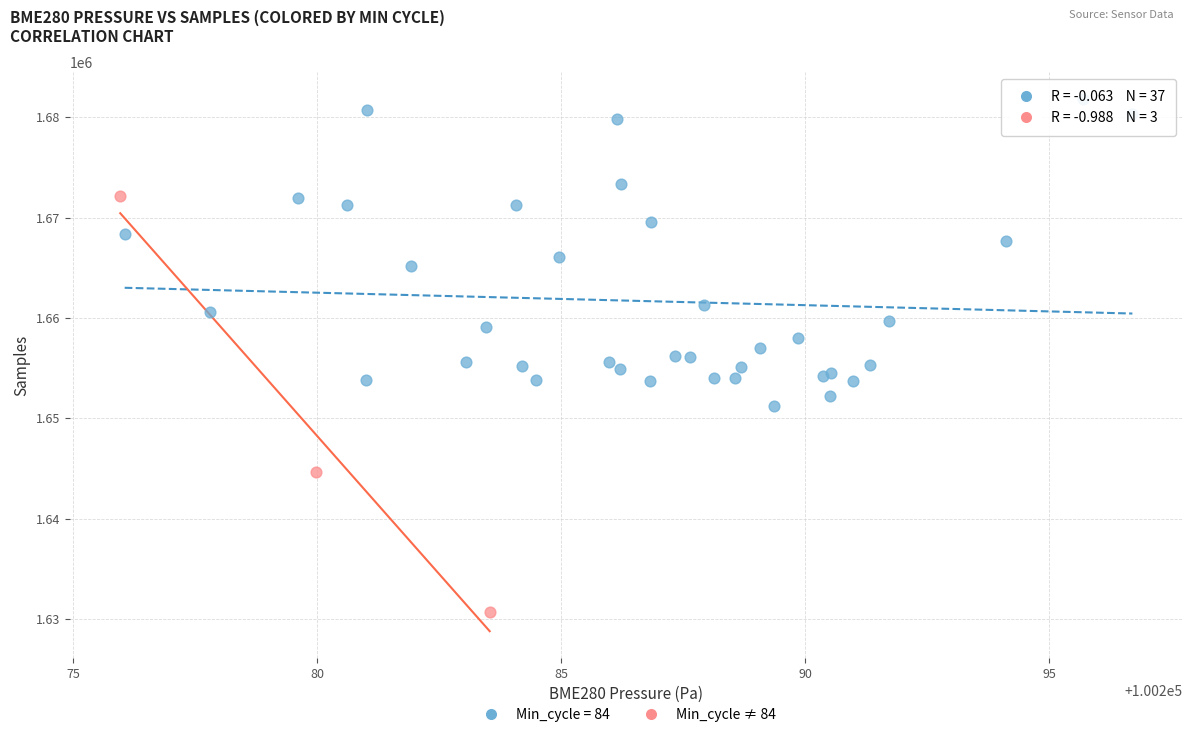

Which series has the largest Y range (max minus min)?

Min_cycle ≠ 84